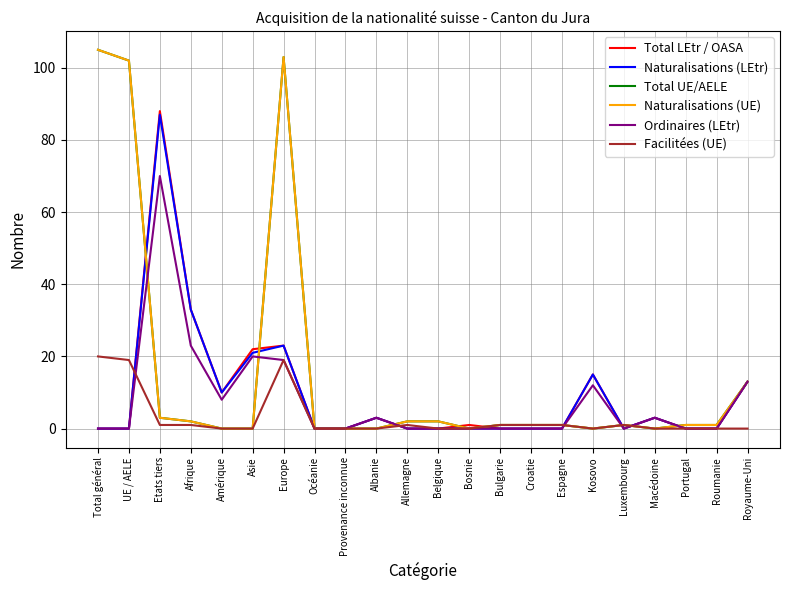

Reading right to left, what are all the values shown in this chart?

Total LEtr / OASA: 13	0	0	3	0	15	0	0	0	1	0	0	3	0	0	23	22	10	33	88	0	0
Naturalisations (LEtr): 13	0	0	3	0	15	0	0	0	0	0	0	3	0	0	23	21	10	33	87	0	0
Total UE/AELE: 13	1	1	0	1	0	1	1	1	0	2	2	0	0	0	103	0	0	2	3	102	105
Naturalisations (UE): 13	1	1	0	1	0	1	1	1	0	2	2	0	0	0	103	0	0	2	3	102	105
Ordinaires (LEtr): 13	0	0	3	0	12	0	0	0	0	0	0	3	0	0	19	20	8	23	70	0	0
Facilitées (UE): 0	0	0	0	1	0	1	1	1	0	0	1	0	0	0	19	0	0	1	1	19	20